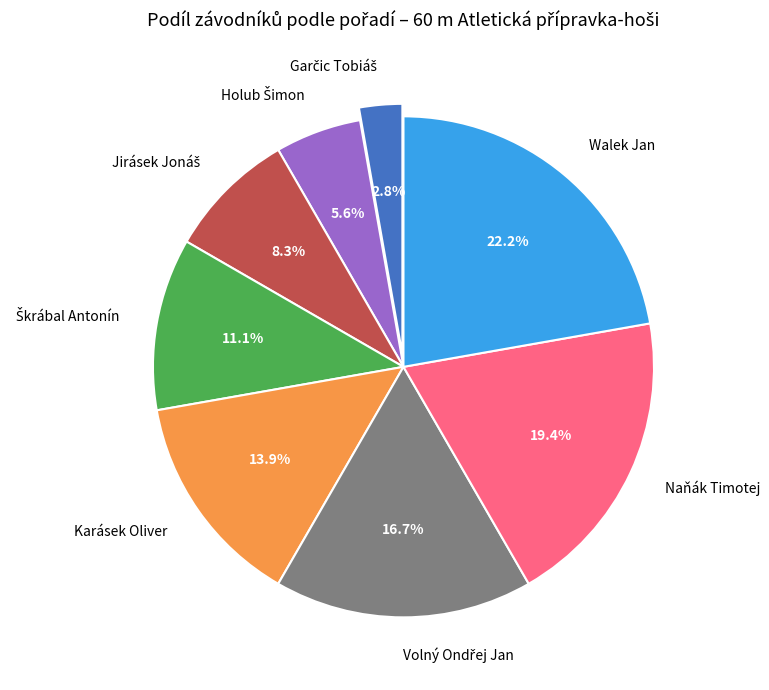

Does any single category account for the majority?

No